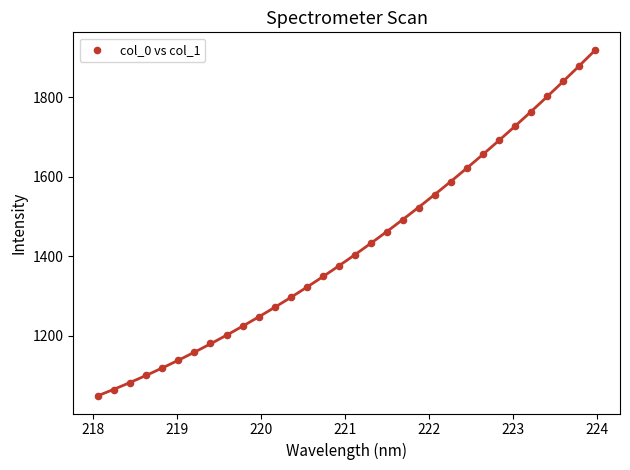

What is the range of Y values (max minus min)?

872.5